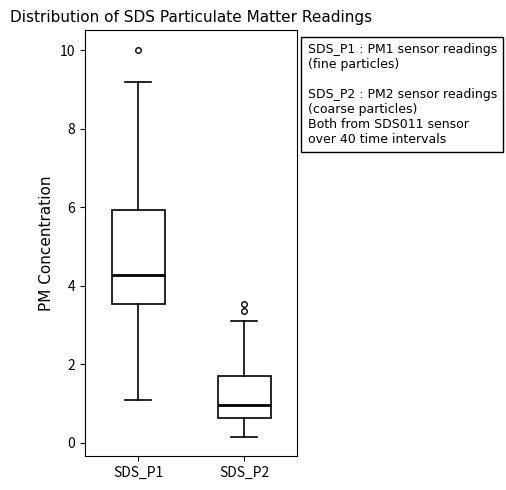

Which box is the tallest, from its lower edge to its upper edge?

SDS_P1